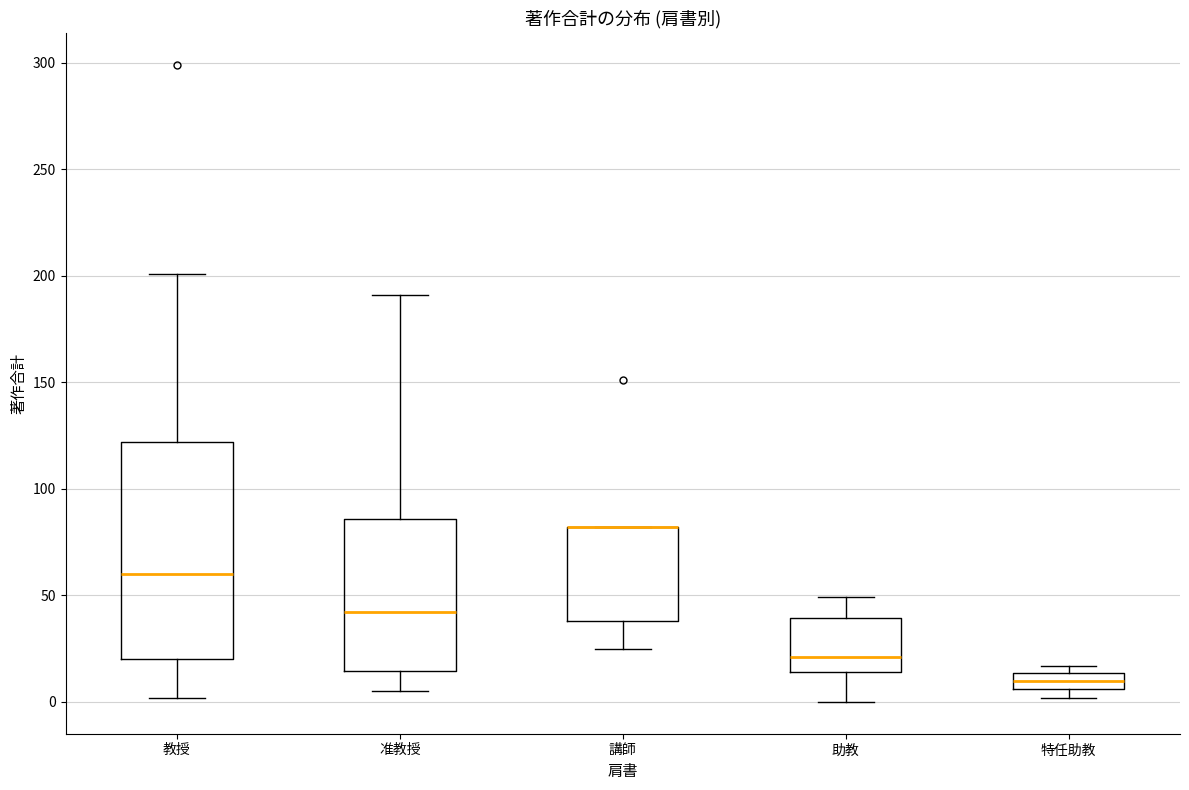

Reading left to right, transcribe this box plot: for each box, give where its median line is, the range the box spans, and where its two whiskers end, as read against the y-axis. The values are not printed on the chart, so give them approximately, as read against the axis.

教授: median 60, box 20 to 120, whiskers 0 to 200
准教授: median 40, box 15 to 85, whiskers 5 to 190
講師: median 80 (drawn on the box's upper edge), box 40 to 80, whiskers 25 to 80
助教: median 20, box 15 to 40, whiskers 0 to 50
特任助教: median 10, box 5 to 15, whiskers 0 to 15 (just above the box's upper edge)